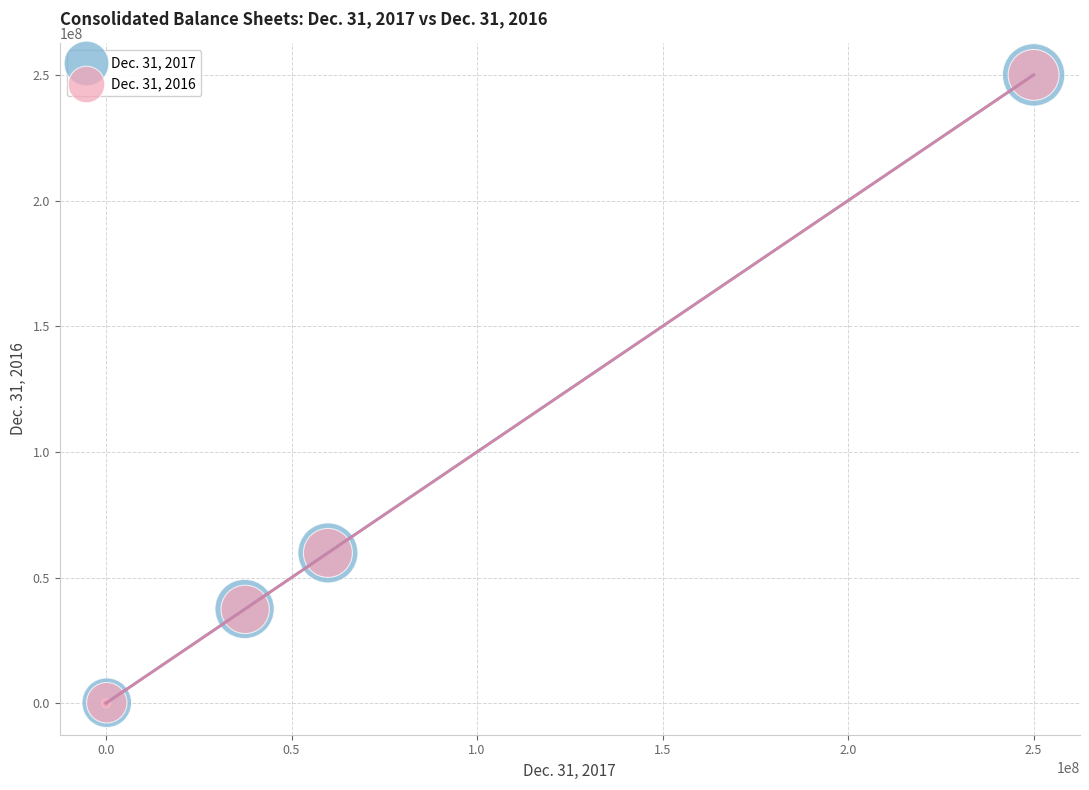

What are all the series names shown in the legend?

Dec. 31, 2017, Dec. 31, 2016